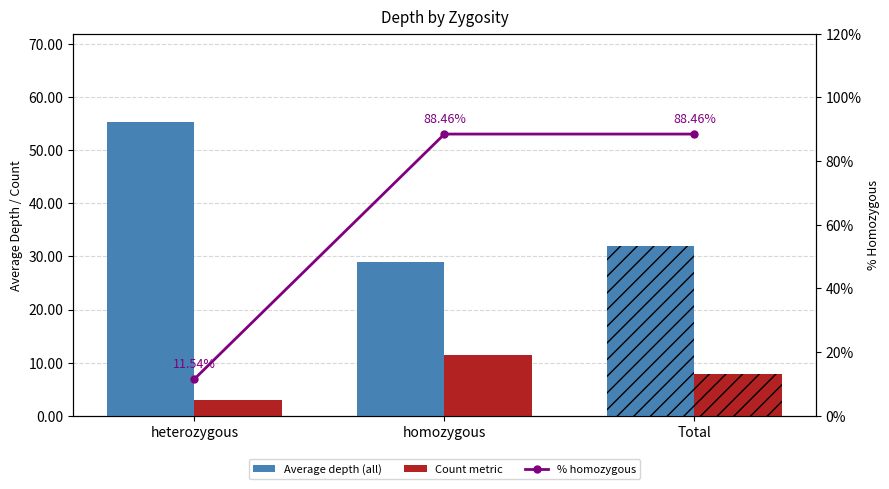

True or false: % homozygous has a value of 17.6 at heterozygous.

False